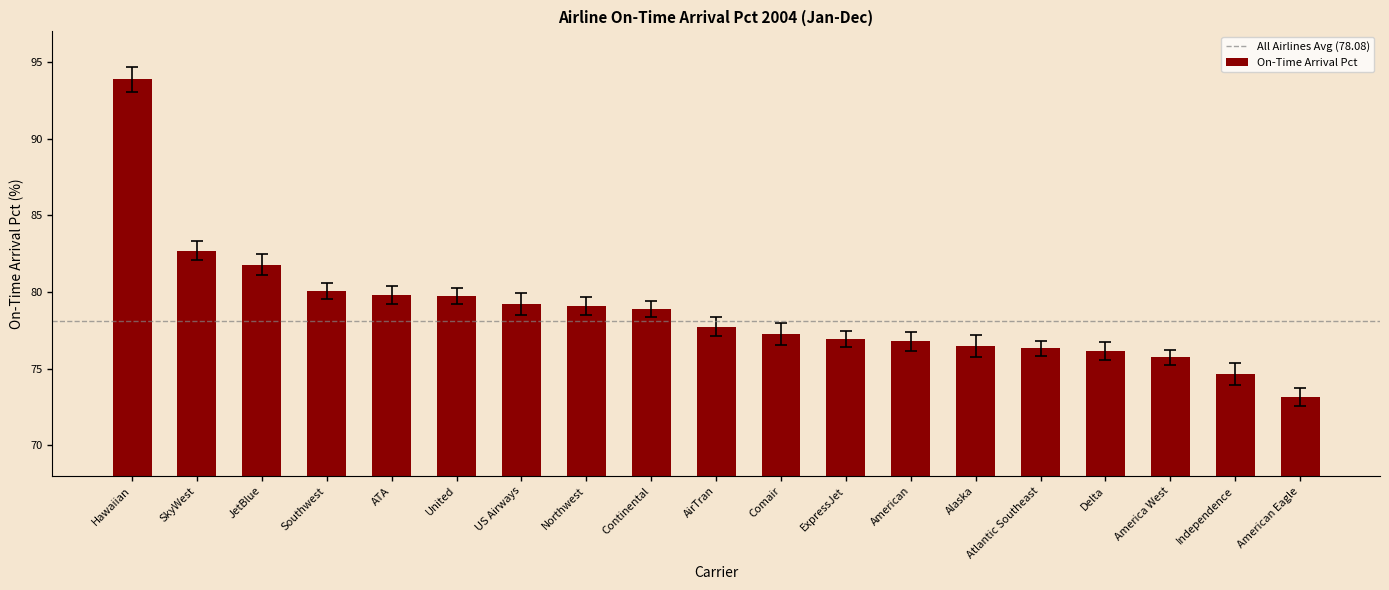

How many data points does each series have?

19